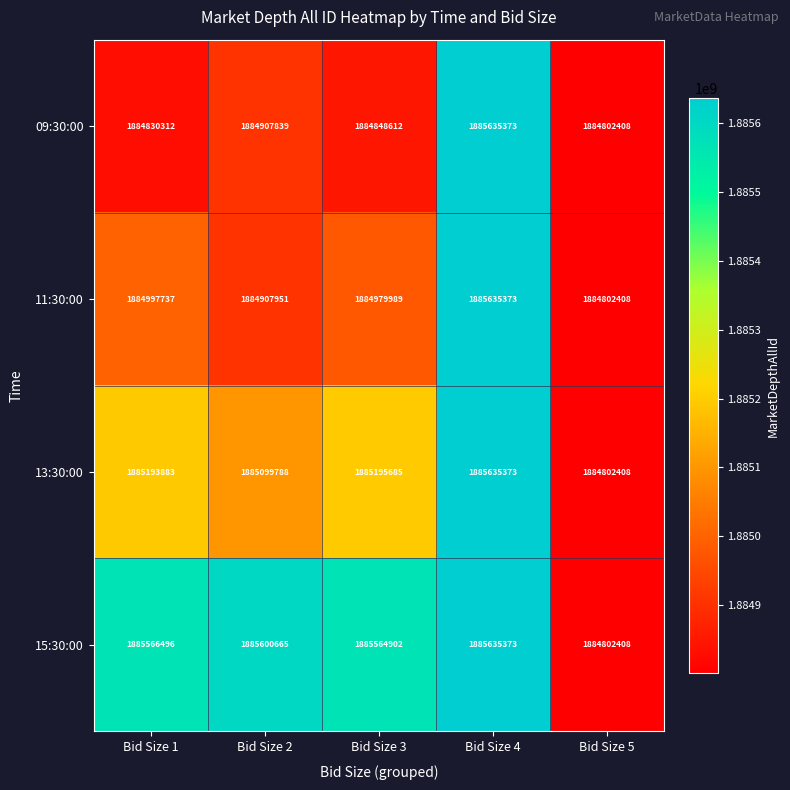

What is the greatest value displayed?

1885635373